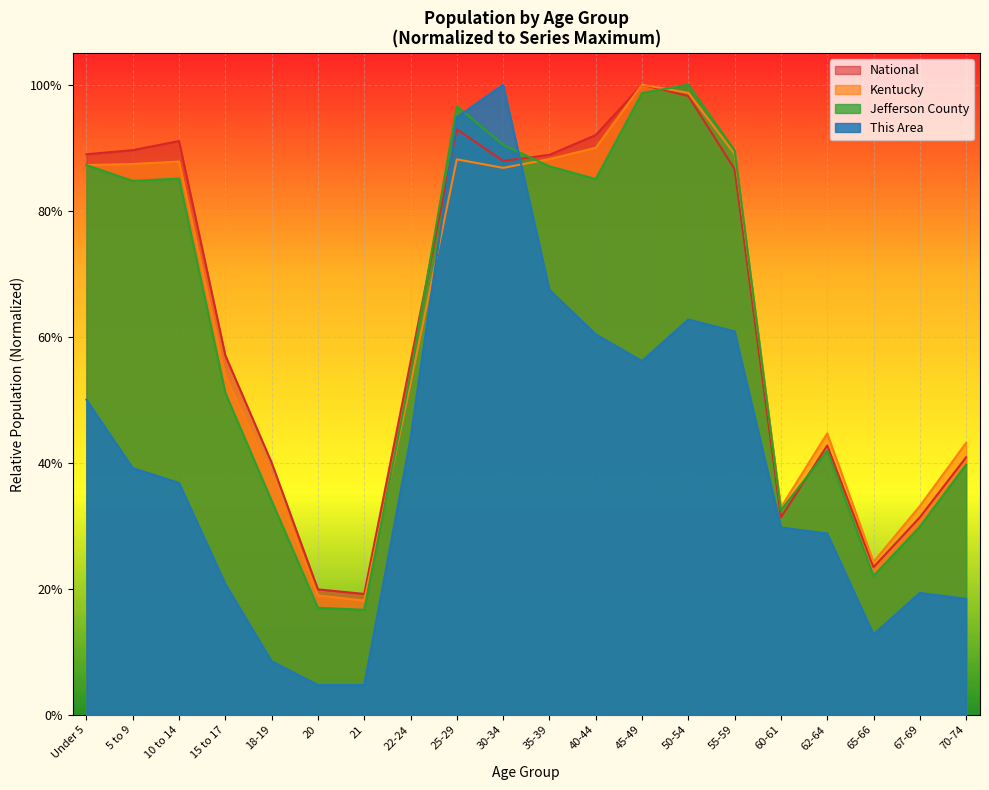

How many lines are shown in the chart?

4